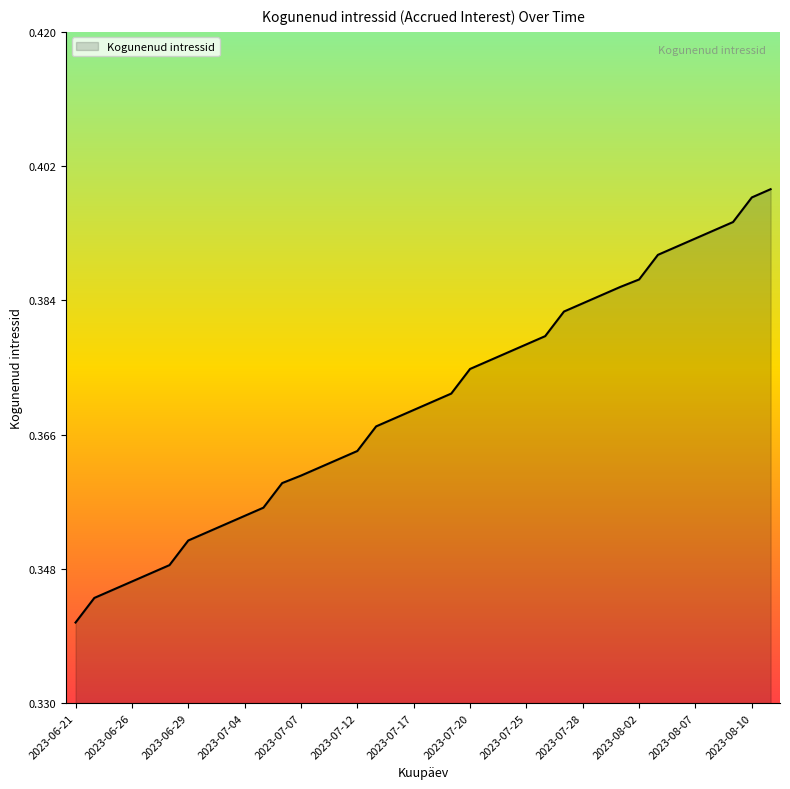

Count the number of categories in the chart.

38